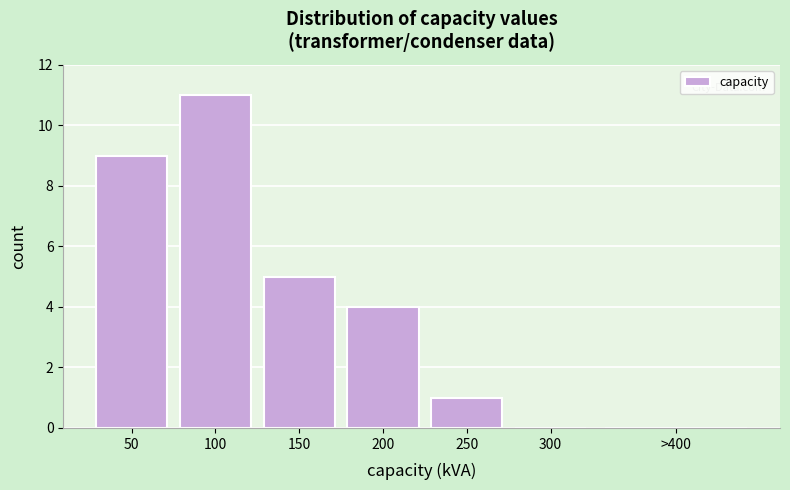

Reading right to left, list all the values displayed in this chart.

>400=0	300=0	250=1	200=4	150=5	100=11	50=9